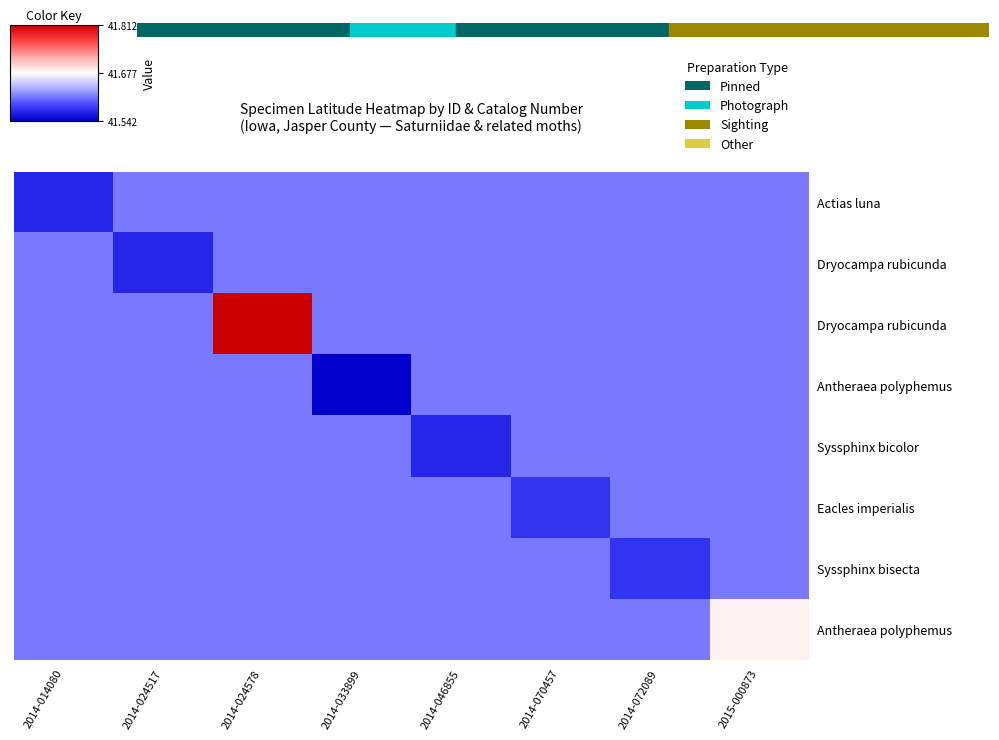

At how many categories does at least one series exceed 41?

8